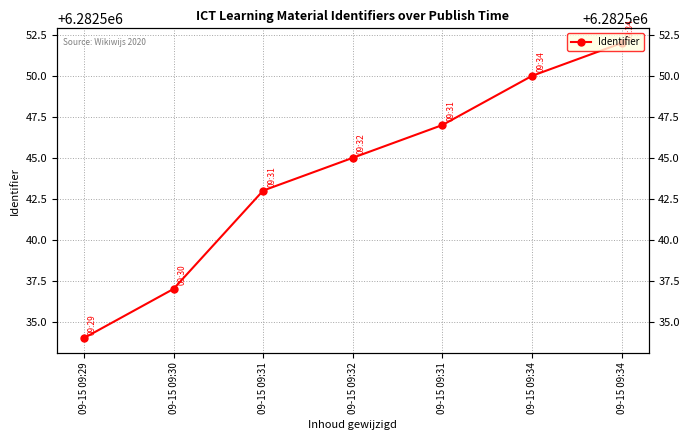

Which has a higher value, 09-15 09:29 or 09-15 09:31?

09-15 09:31